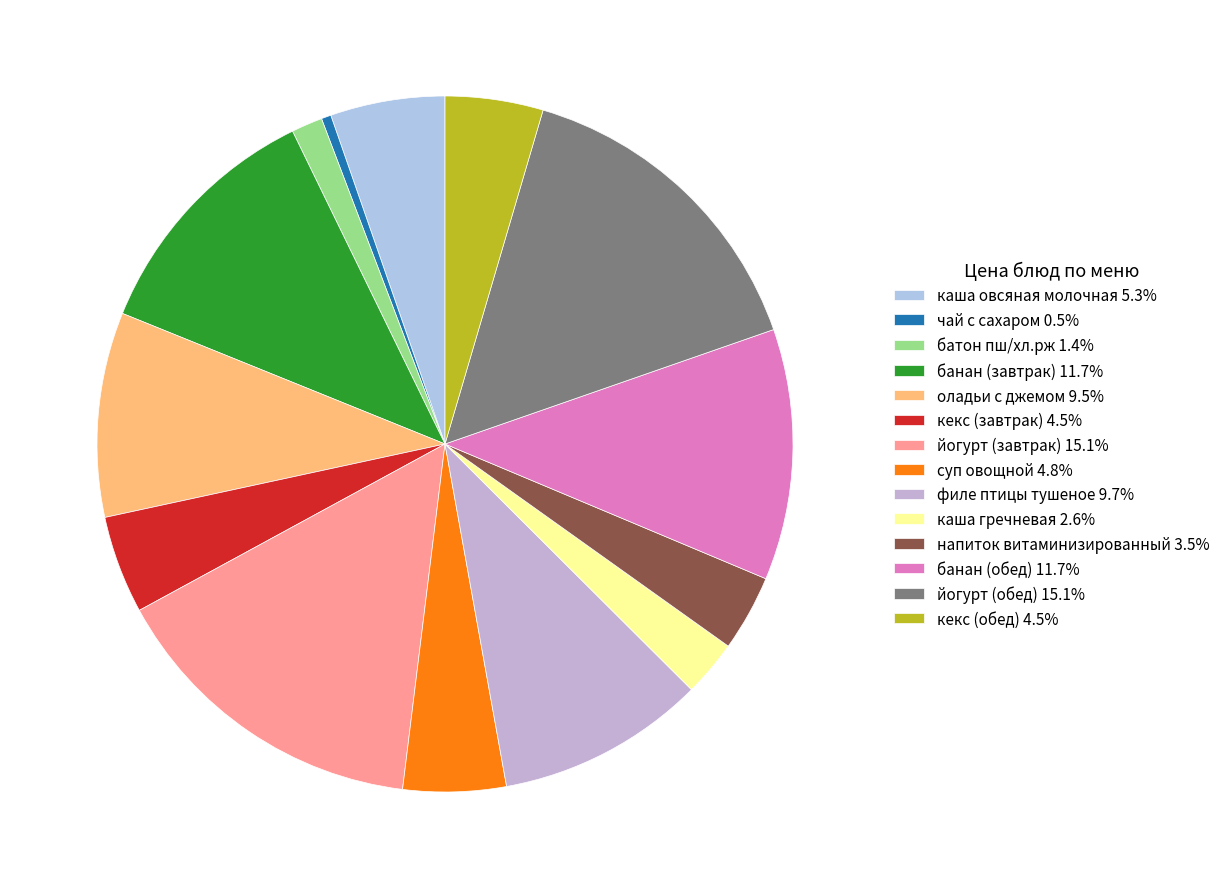

Does филе птицы тушеное represent more than half of the total?

No